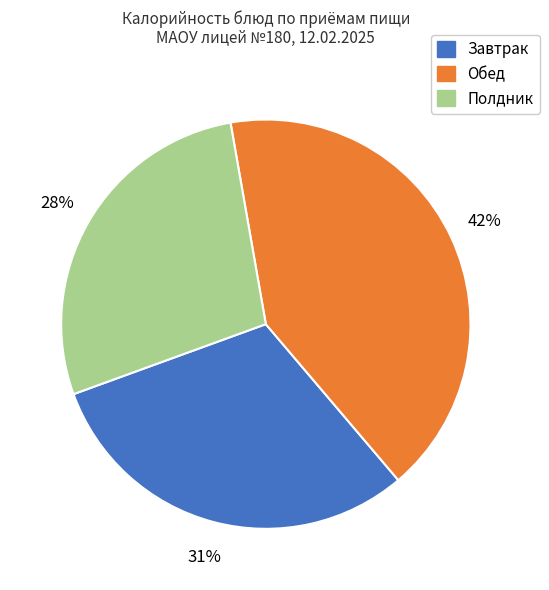

Does any single category account for the majority?

No